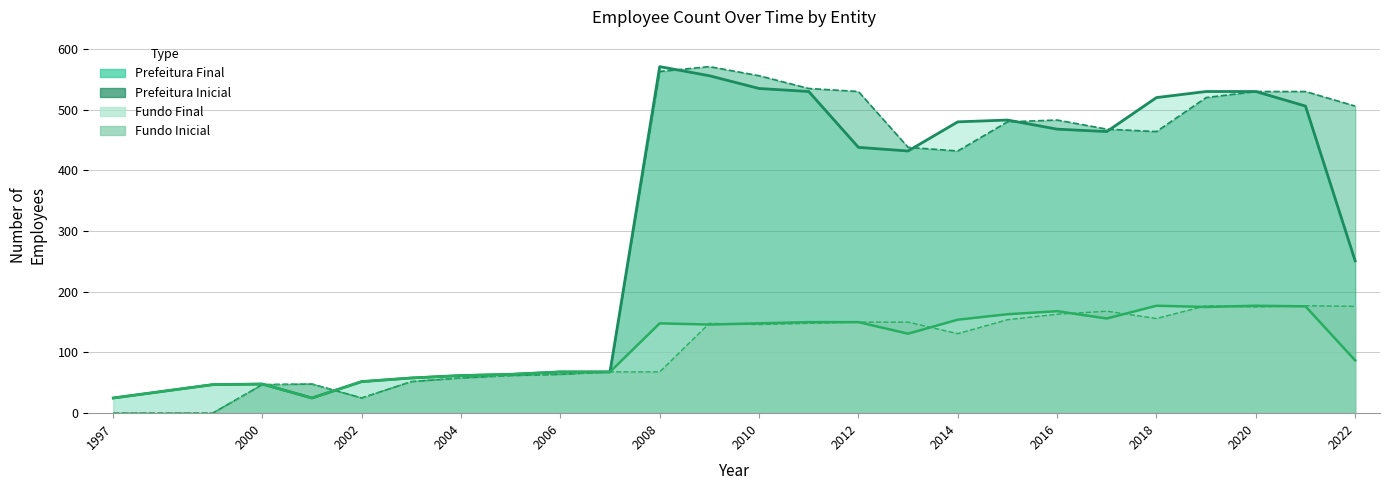

True or false: Fundo_Inicial and Prefeitura_Final intersect in this chart.

True